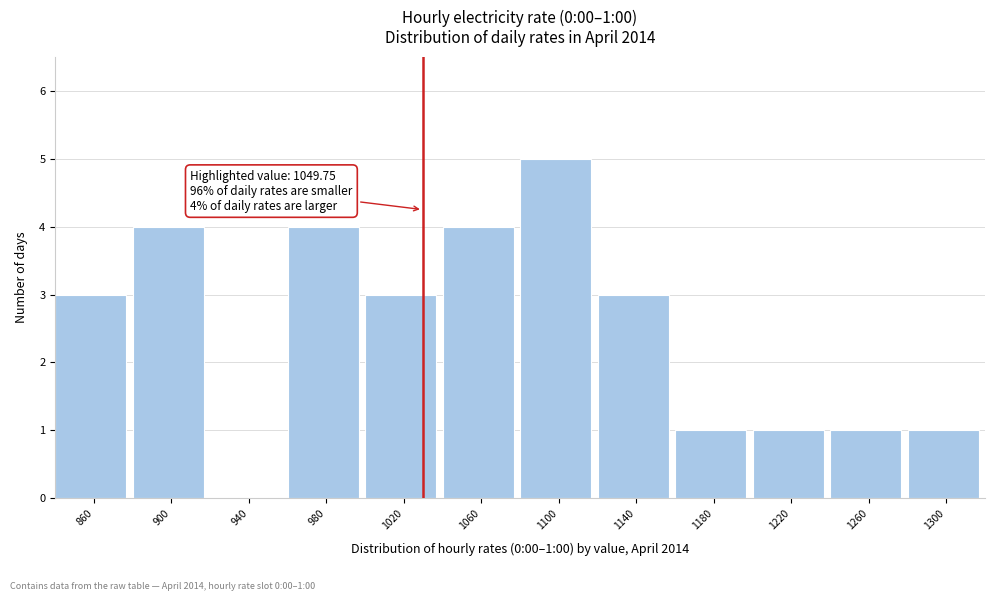

Reading left to right, list all the values displayed in this chart.

860=3	900=4	940=0	980=4	1020=3	1060=4	1100=5	1140=3	1180=1	1220=1	1260=1	1300=1